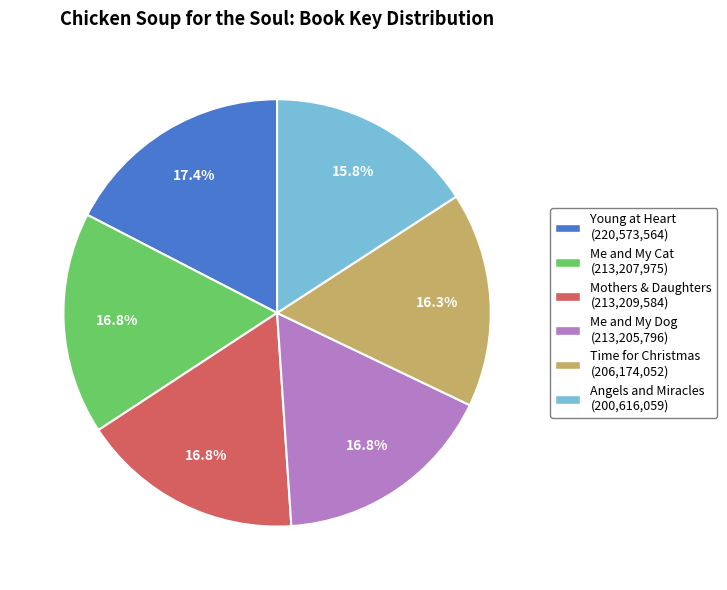

Combined, do Me and My Cat (213,207,975) and Time for Christmas (206,174,052) account for over 50%?

No